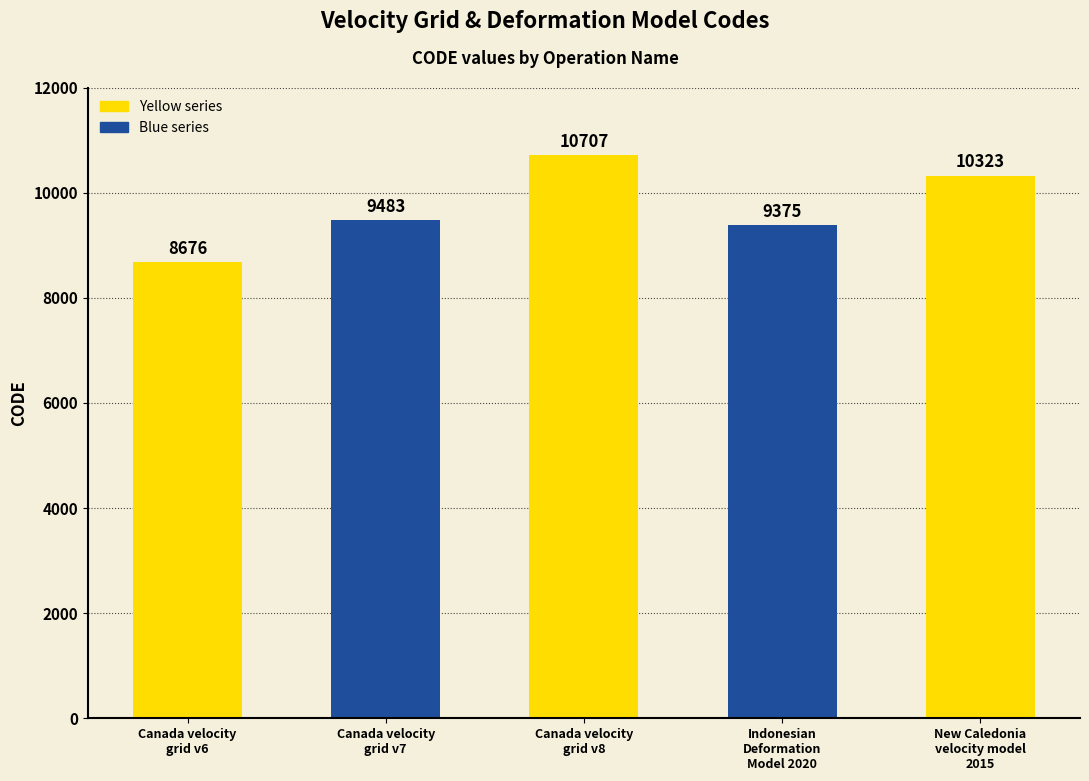

What is the change in value from Canada velocity
grid v7 to New Caledonia
velocity model
2015?

+840